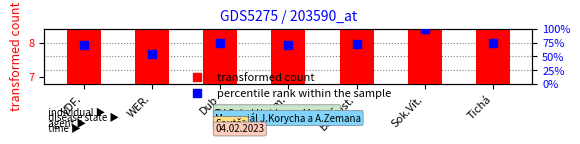

Which series reaches the maximum Y coordinate?

percentile rank within the sample